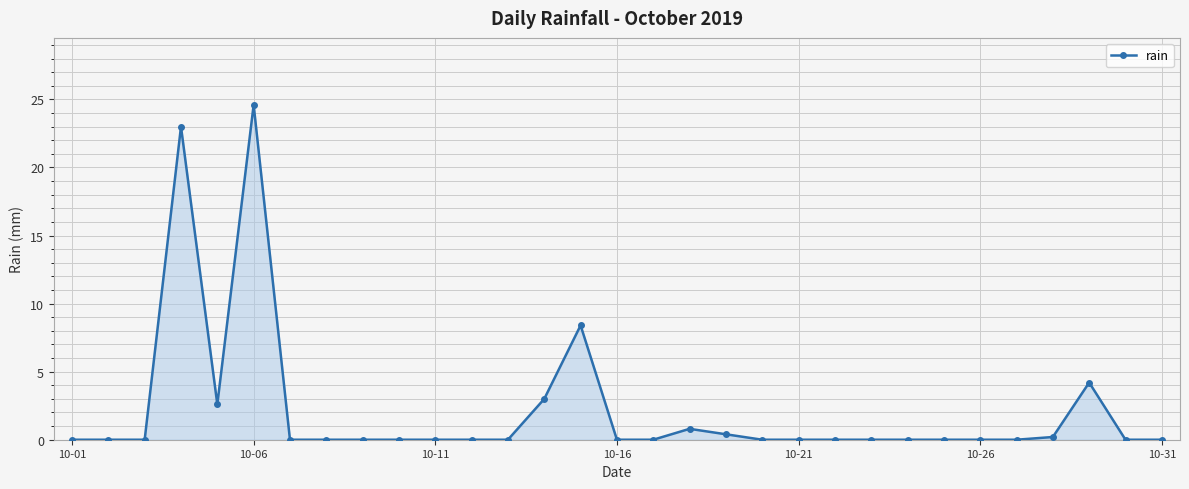

What is the greatest value displayed?

24.6